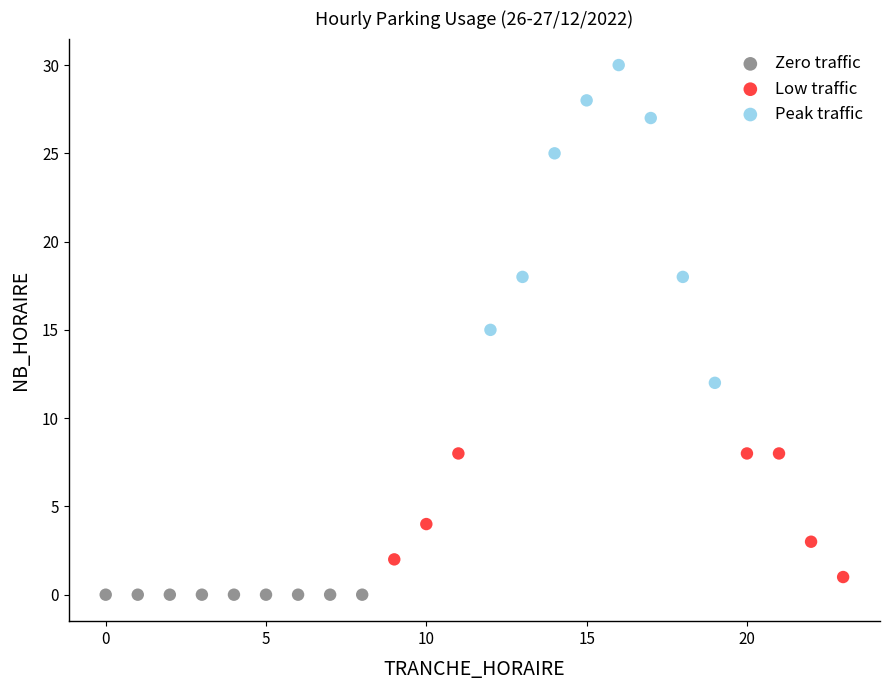

Which series reaches the maximum Y coordinate?

Peak traffic